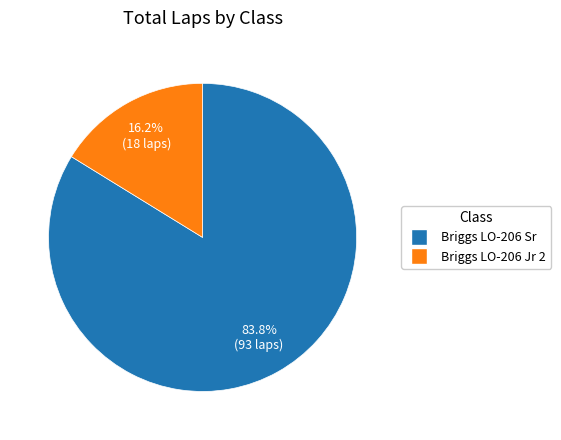

Is there any slice that represents more than half of the pie?

Yes